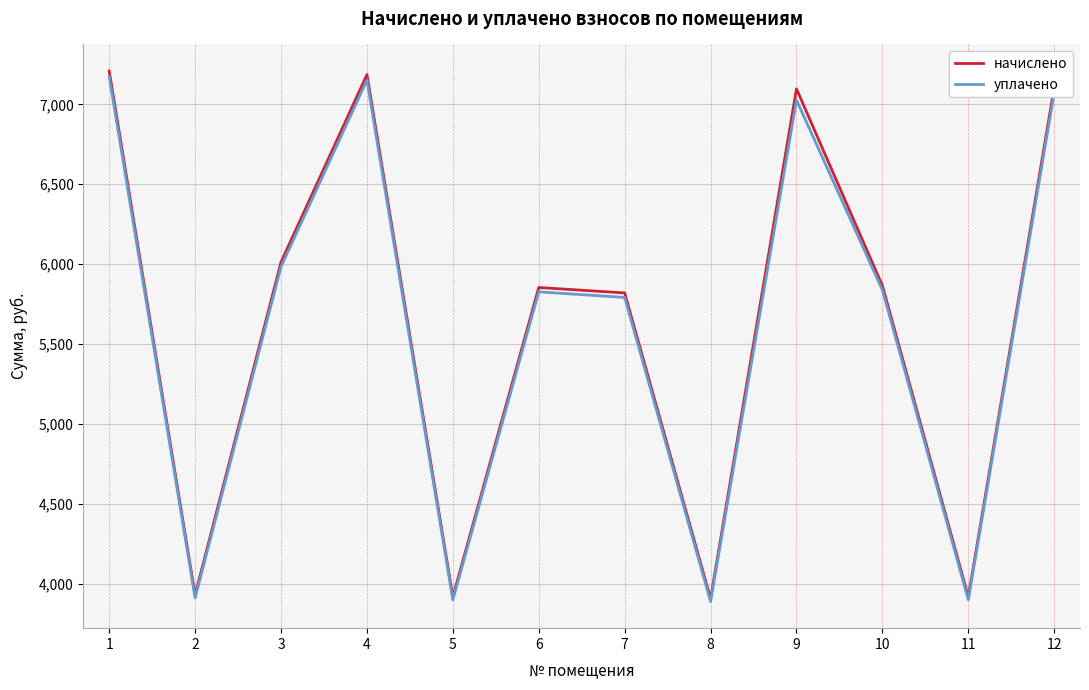

Count the number of categories in the chart.

12